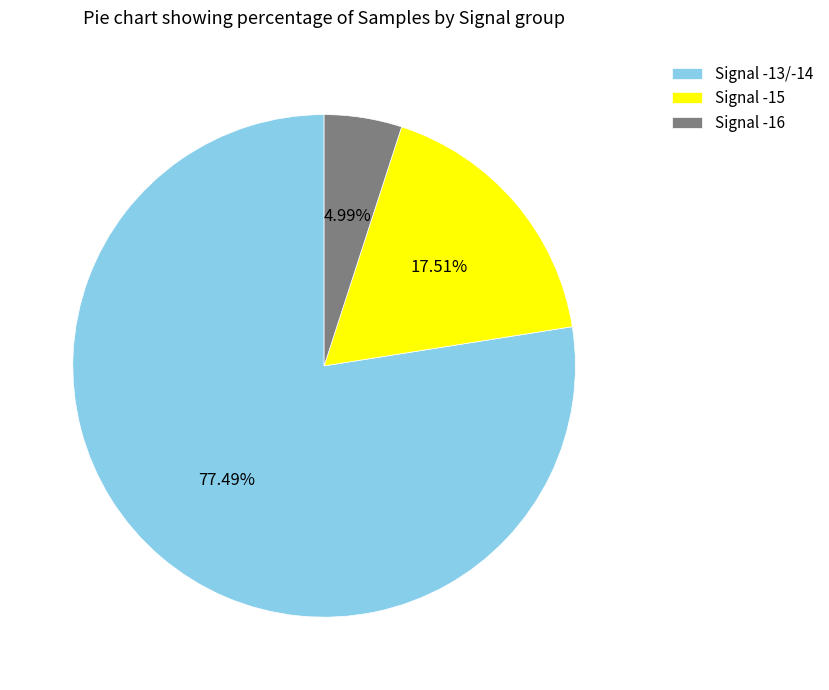

What is the largest slice in the pie chart?

Signal -13/-14